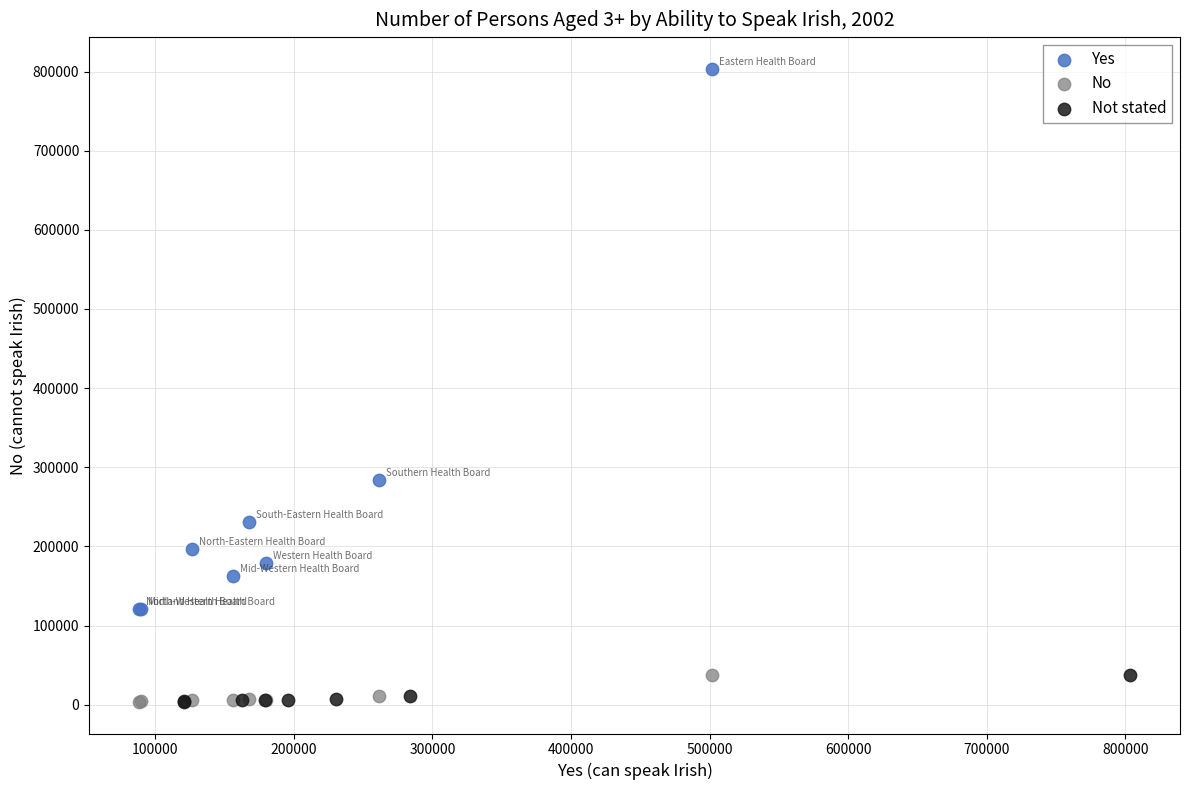

Which series reaches the maximum Y coordinate?

Yes